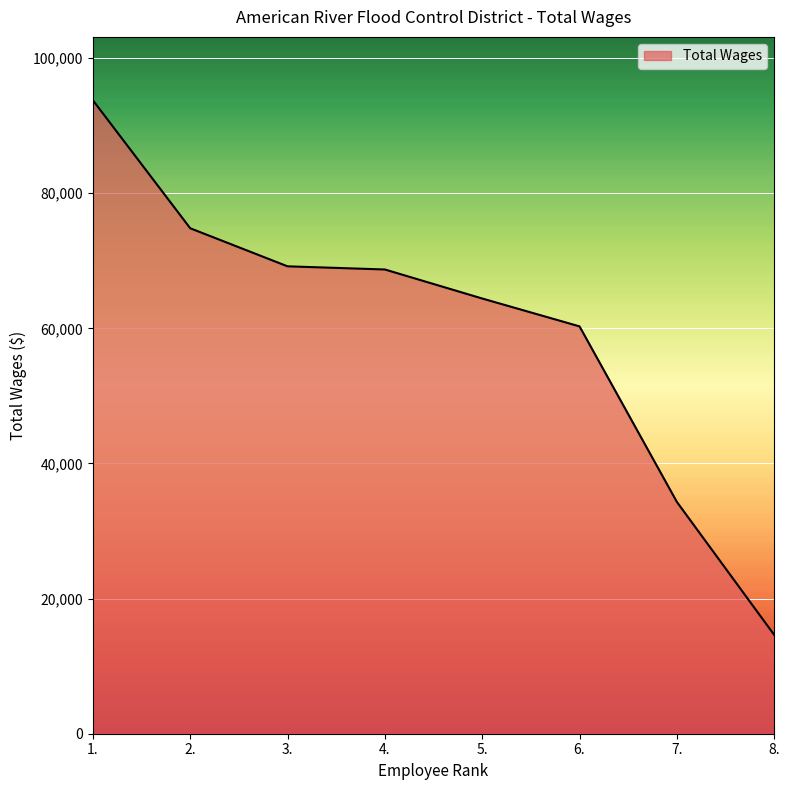

Which has a higher value, 2. or 5.?

2.